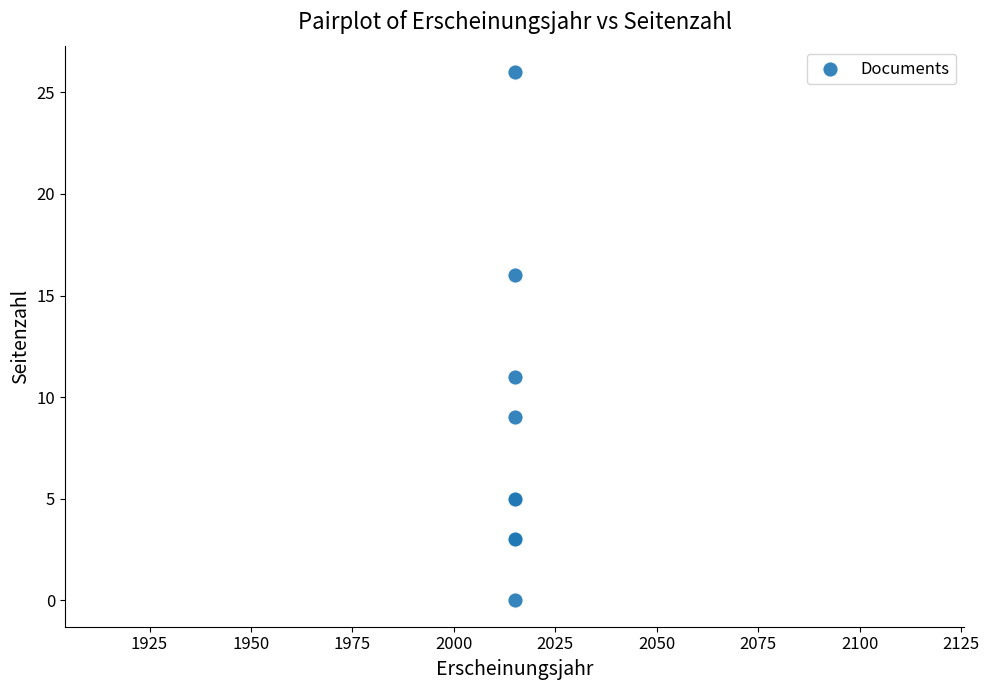

What Y value in the scatter plot is closest to 13?

11